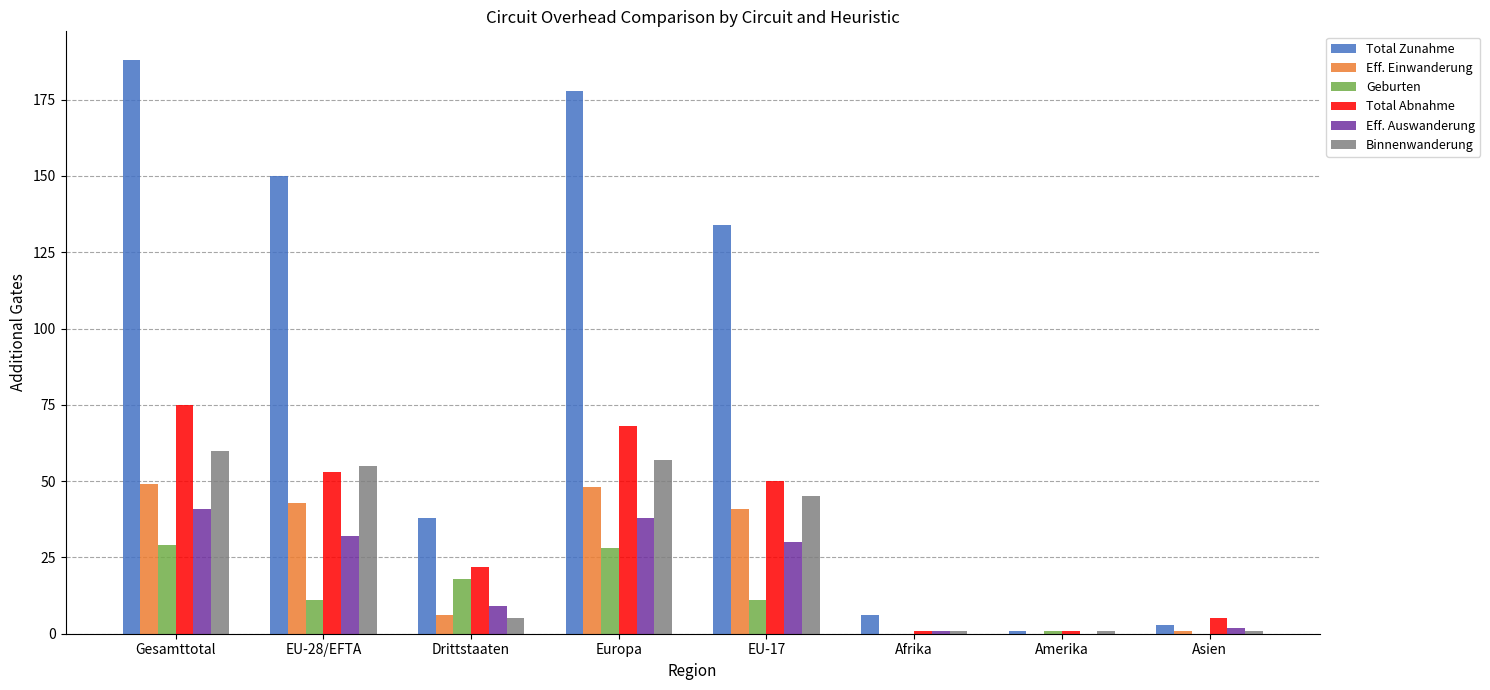

Reading right to left, extract all data points from this chart.

Total Zunahme: 3	1	6	134	178	38	150	188
Eff. Einwanderung: 1	0	0	41	48	6	43	49
Geburten: 0	1	0	11	28	18	11	29
Total Abnahme: 5	1	1	50	68	22	53	75
Eff. Auswanderung: 2	0	1	30	38	9	32	41
Binnenwanderung: 1	1	1	45	57	5	55	60